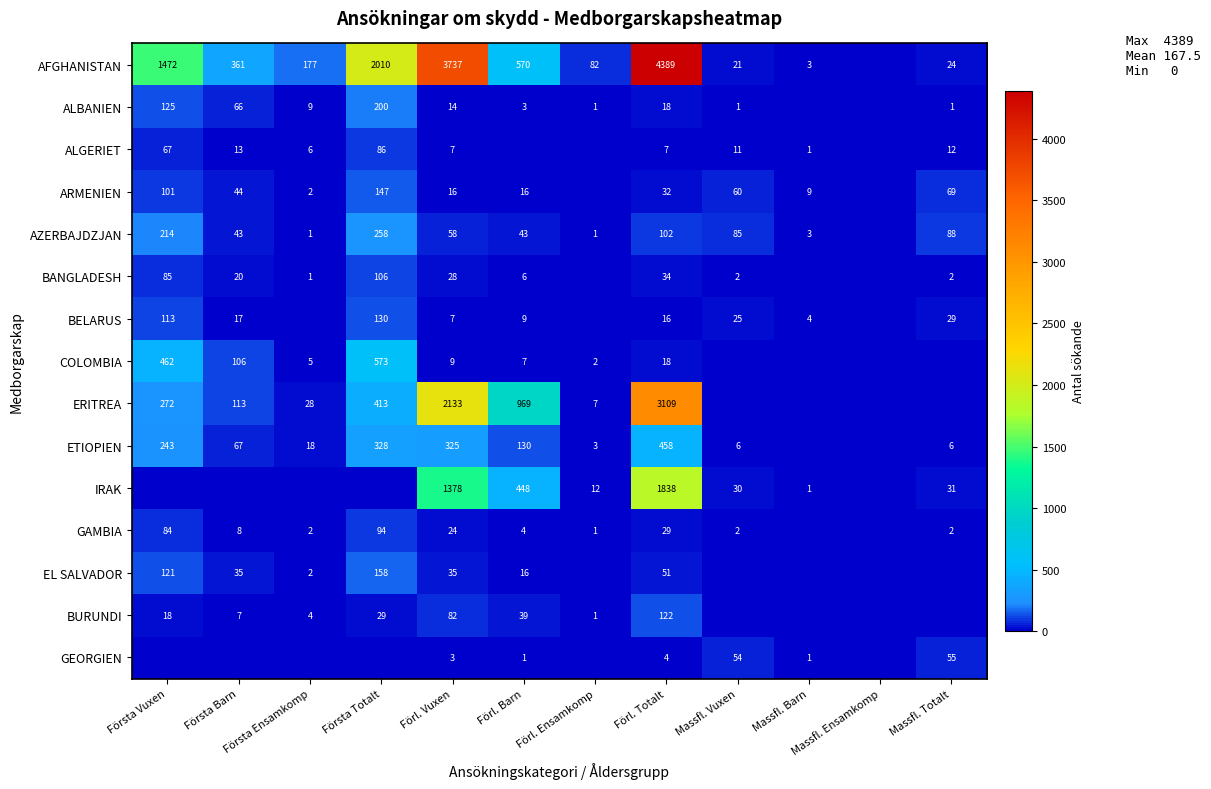

How many data points does each series have?

12